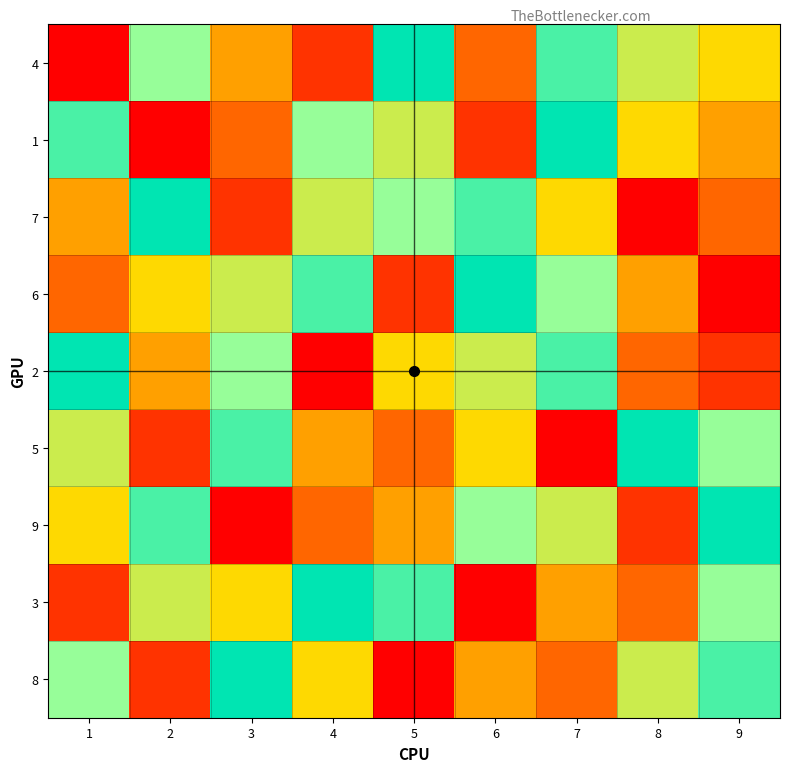

List the series in order of their peak value, lowest first.

8, 3, 9, 5, 2, 6, 7, 1, 4